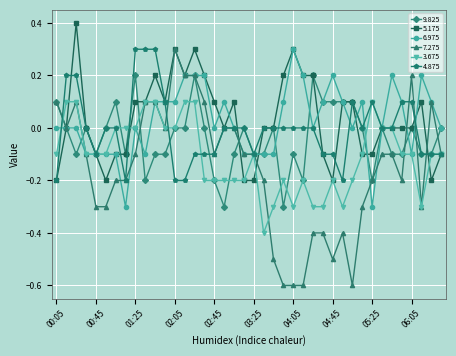

What is the value of the 5.175 point at the 16th from the left?

0.2